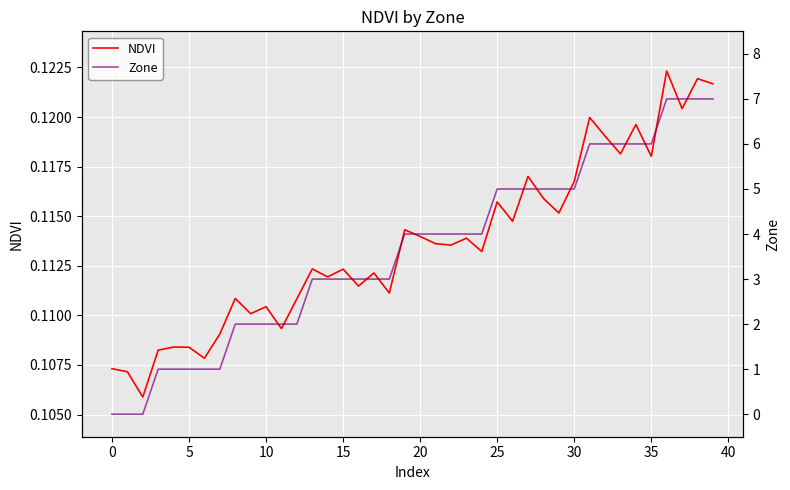

The NDVI series shows 0.2 at 5. True or false?

False